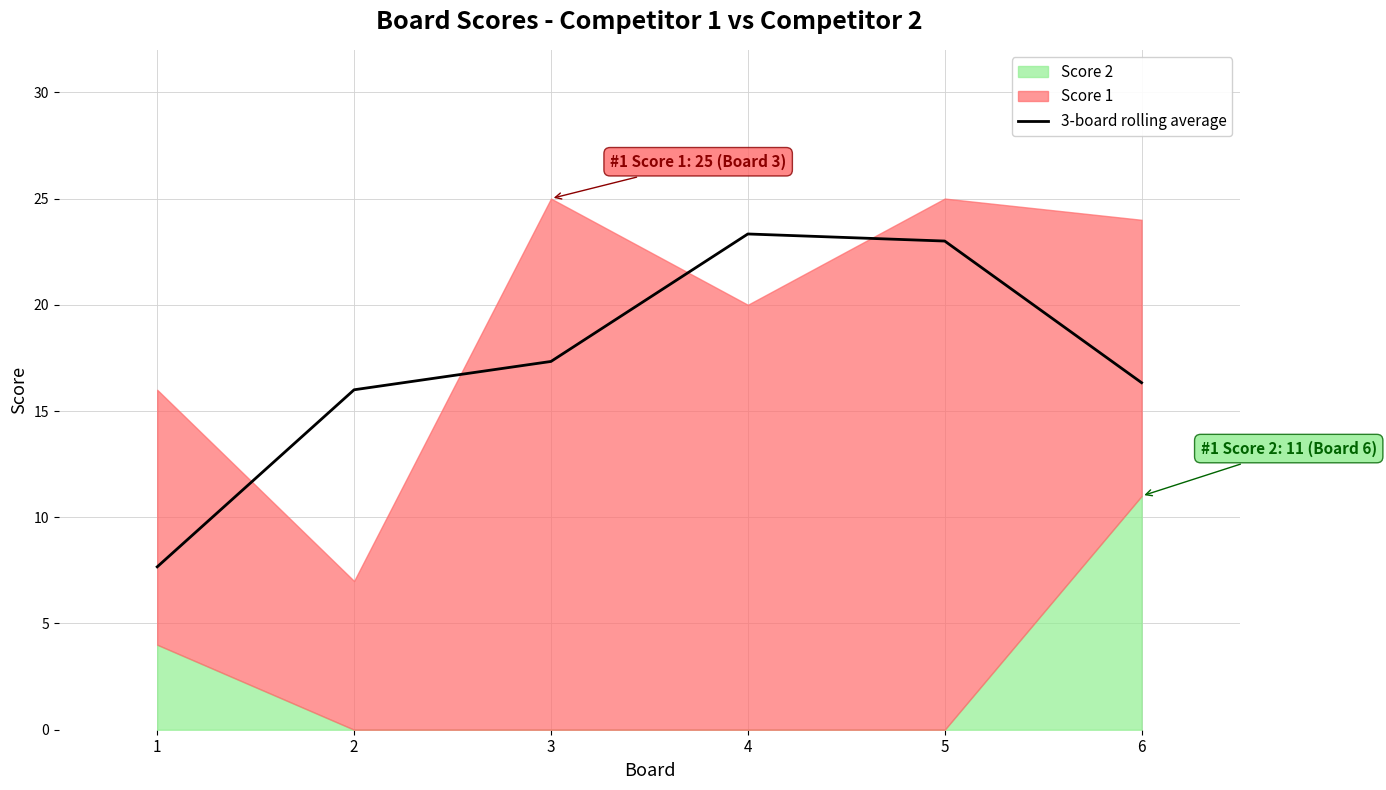

What is the approximate value at 4?

23.3